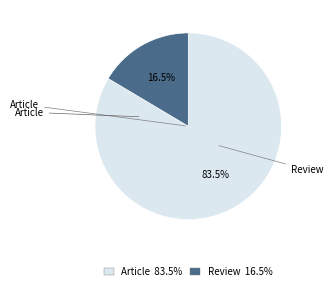

Is there any slice that represents more than half of the pie?

Yes